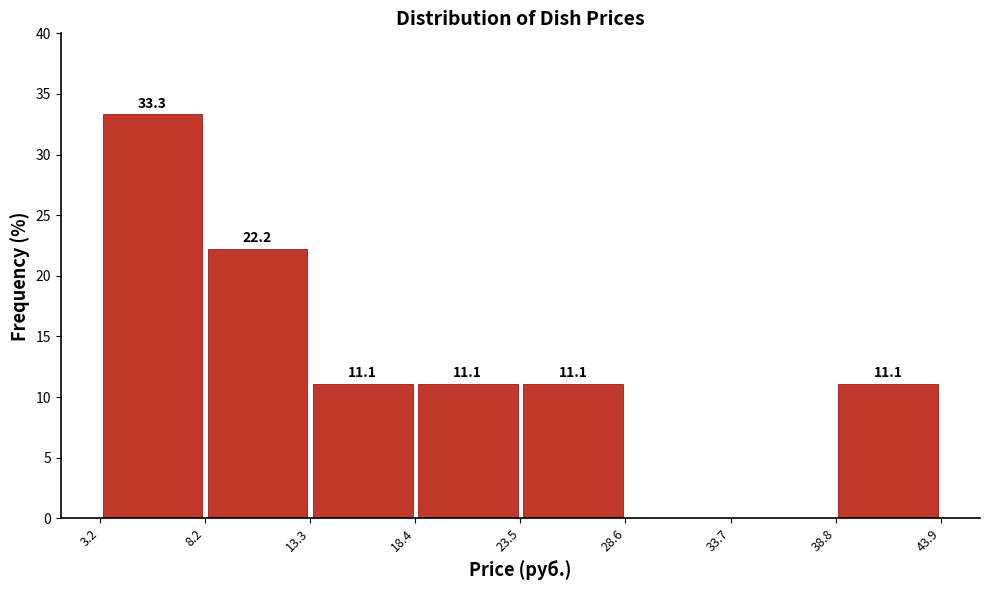

Which range on the x-axis has the tallest bar?

3.2 to 8.2